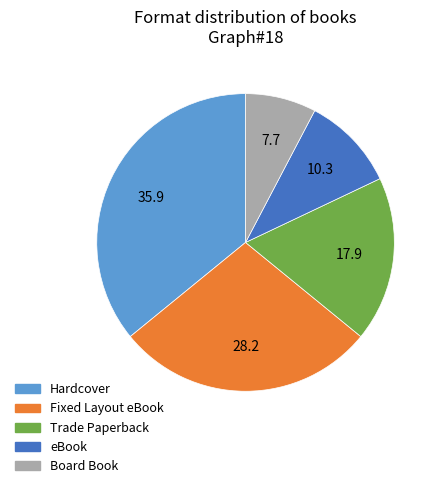

Count the number of slices in the pie.

5